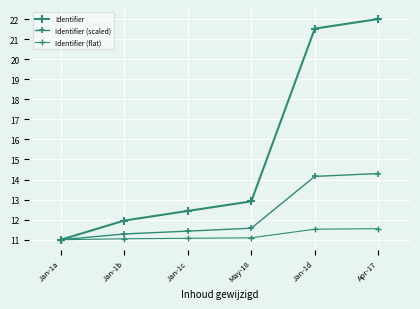

Reading left to right, list all the values displayed in this chart.

Identifier: 11.0	12.0	12.4	12.9	21.5	22.0
Identifier (scaled): 11.0	11.3	11.4	11.6	14.2	14.3
Identifier (flat): 11.0	11.0	11.1	11.1	11.5	11.6